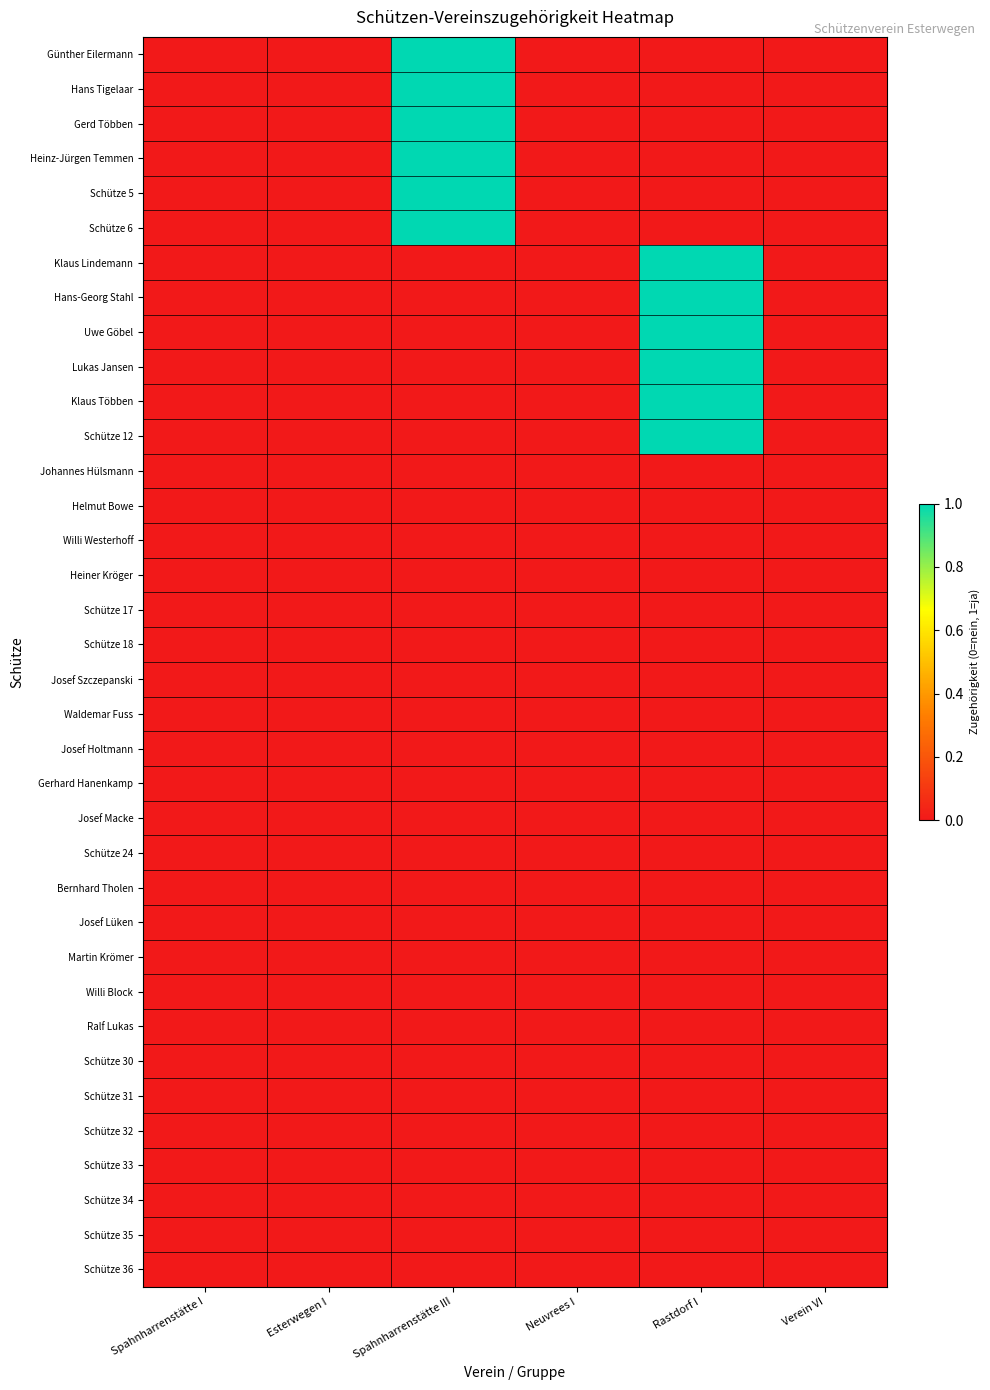

At Esterwegen I, list the series in order from largest to smallest.

Günther Eilermann, Hans Tigelaar, Gerd Többen, Heinz-Jürgen Temmen, Schütze 5, Schütze 6, Klaus Lindemann, Hans-Georg Stahl, Uwe Göbel, Lukas Jansen, Klaus Többen, Schütze 12, Johannes Hülsmann, Helmut Bowe, Willi Westerhoff, Heiner Kröger, Schütze 17, Schütze 18, Josef Szczepanski, Waldemar Fuss, Josef Holtmann, Gerhard Hanenkamp, Josef Macke, Schütze 24, Bernhard Tholen, Josef Lüken, Martin Krömer, Willi Block, Ralf Lukas, Schütze 30, Schütze 31, Schütze 32, Schütze 33, Schütze 34, Schütze 35, Schütze 36